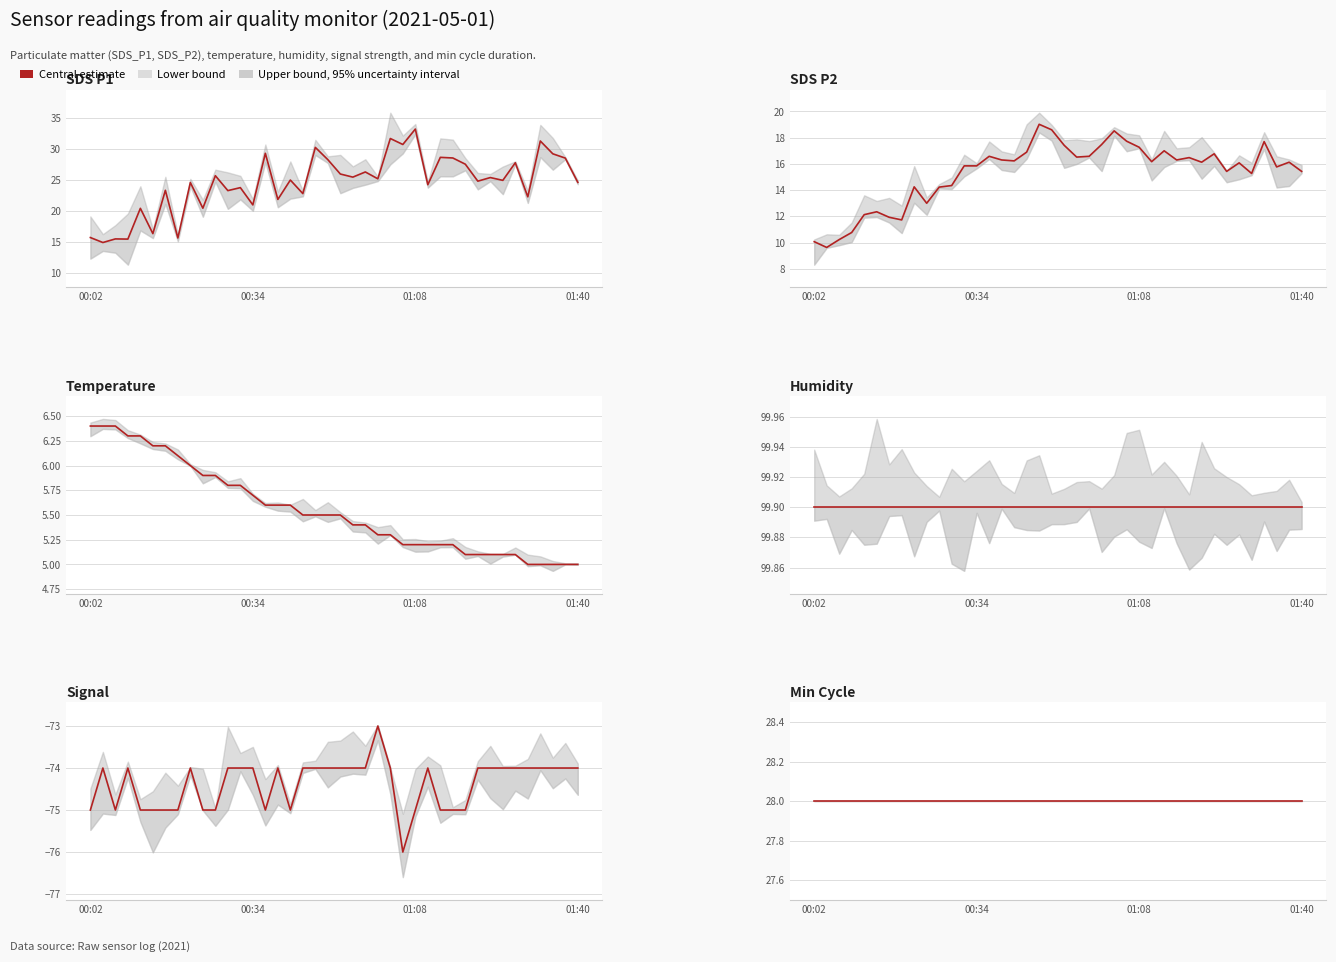

What is the highest value of the SDS_P2 series?

19.0